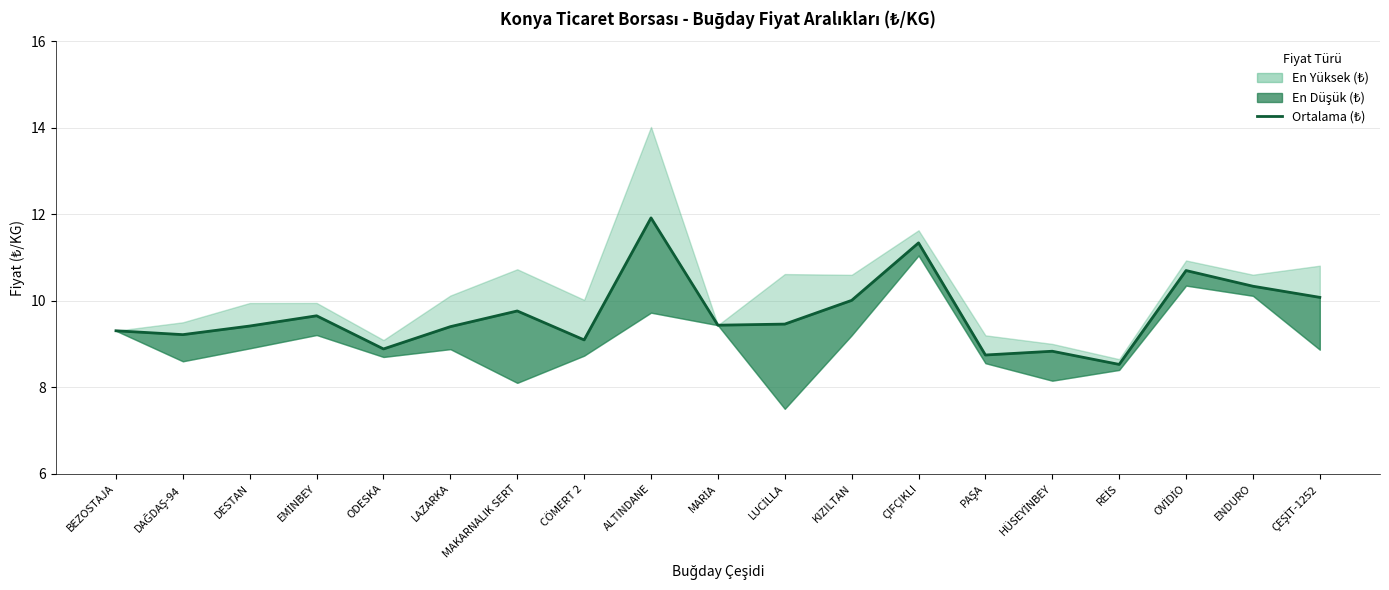

How many interior local valleys (lower than both neighbors) does the data have?

6